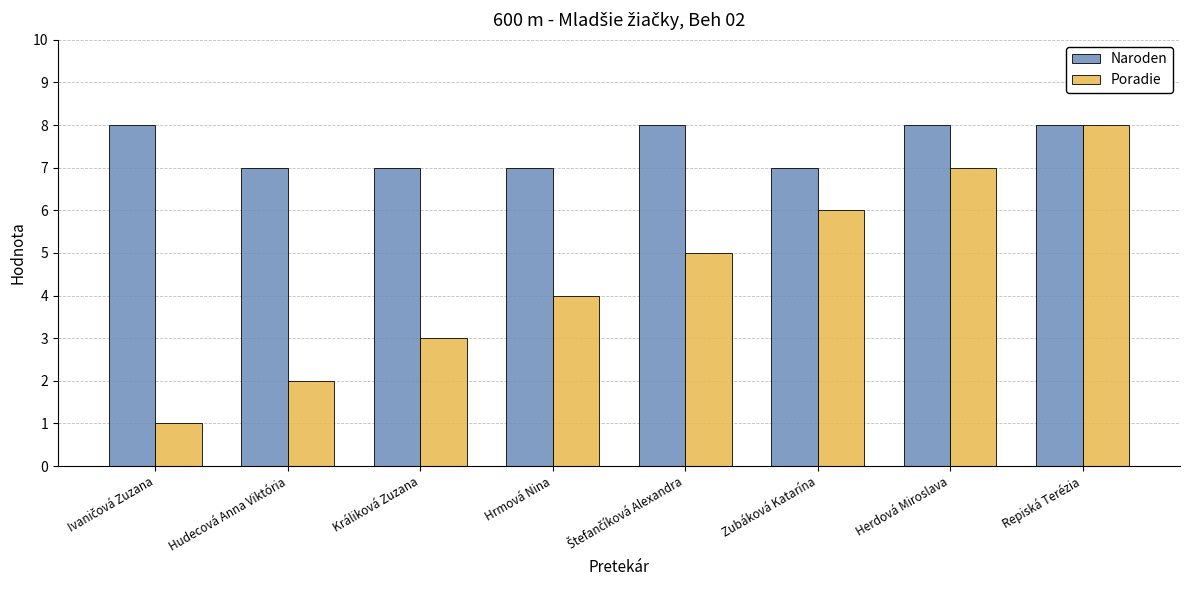

What is the label of the 5th bar from the right?

Hrmová Nina